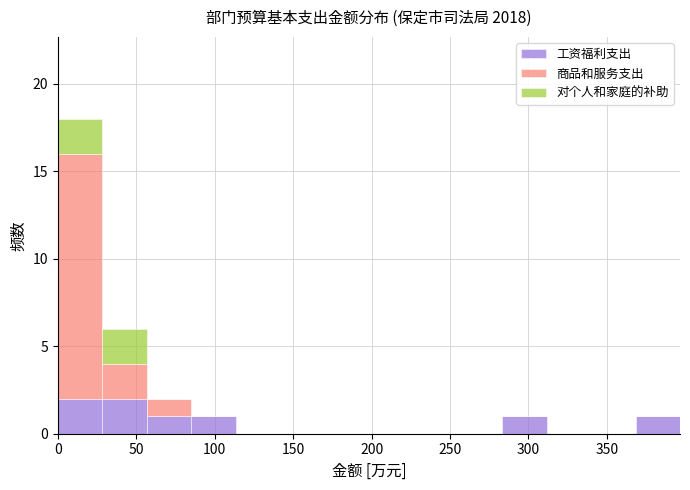

Reading left to right, transcribe this chart: for each stacked bar, give the range it covers on the x-axis and its total height. Neither the bar edges nor the heights are printed on the chart, so give them approximately, as read against the axes.

0 to 30: 18
30 to 55: 6
55 to 85: 2
85 to 115: 1
115 to 140: 0
140 to 170: 0
170 to 200: 0
200 to 225: 0
225 to 255: 0
255 to 285: 0
285 to 310: 1
310 to 340: 0
340 to 370: 0
370 to 395: 1